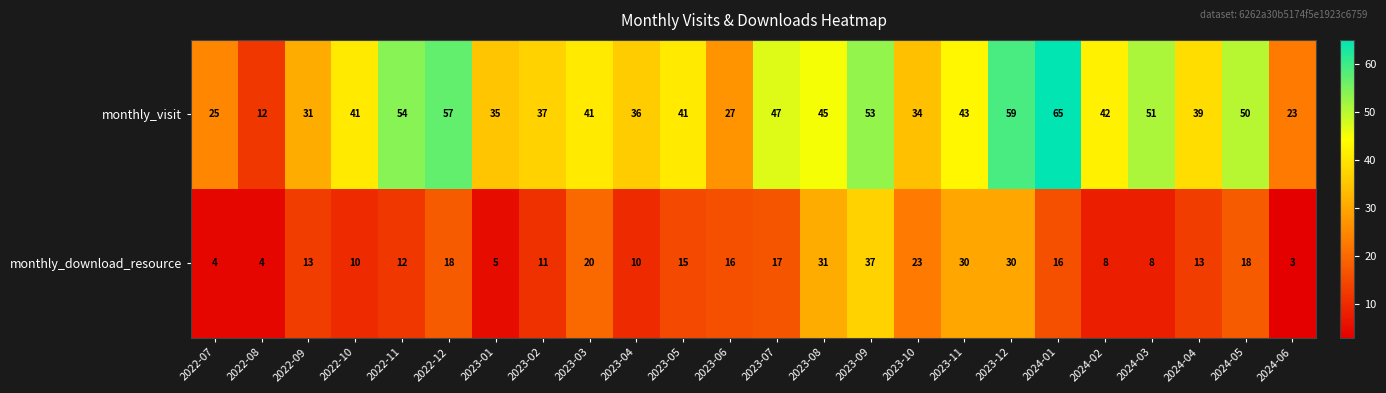

At which label does monthly_download_resource first exceed 15?

2022-12